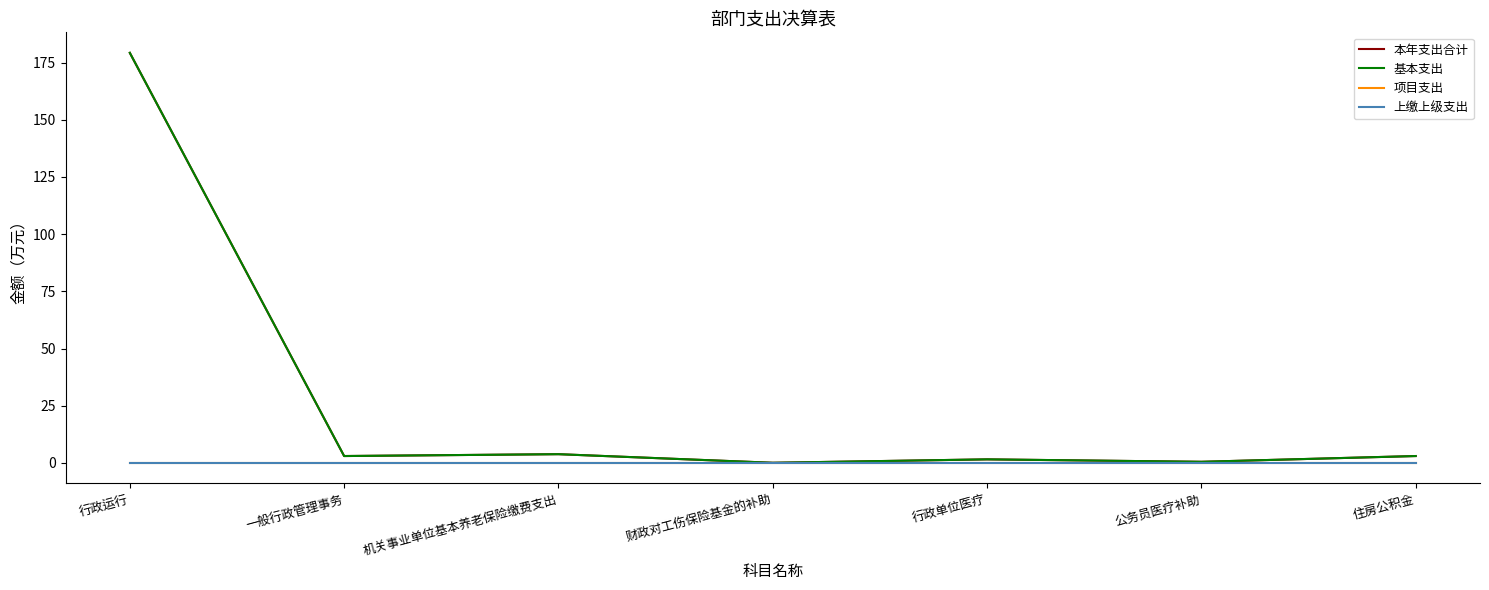

Where is the first local minimum for 本年支出合计?

一般行政管理事务